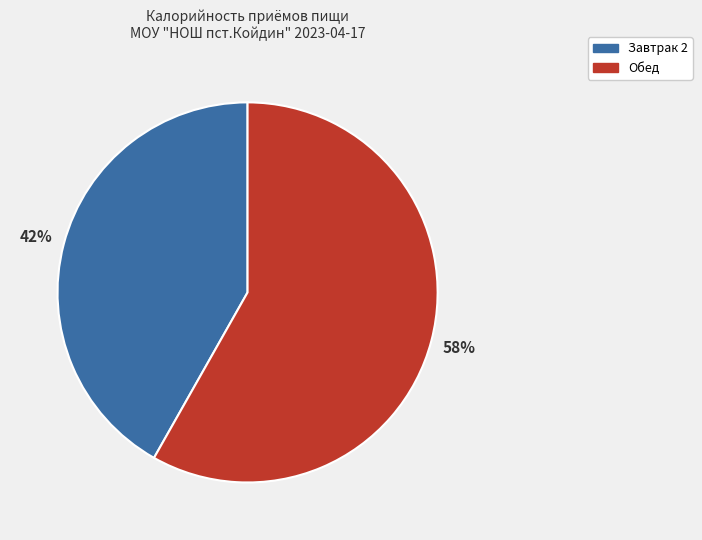

Which has a higher value, Завтрак 2 or Обед?

Обед